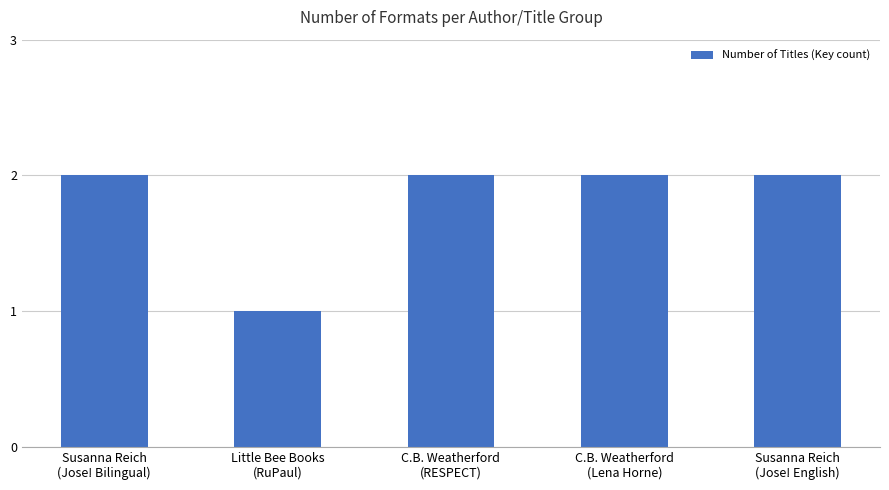

Where is the data nearest to the value 1?

Little Bee Books
(RuPaul)